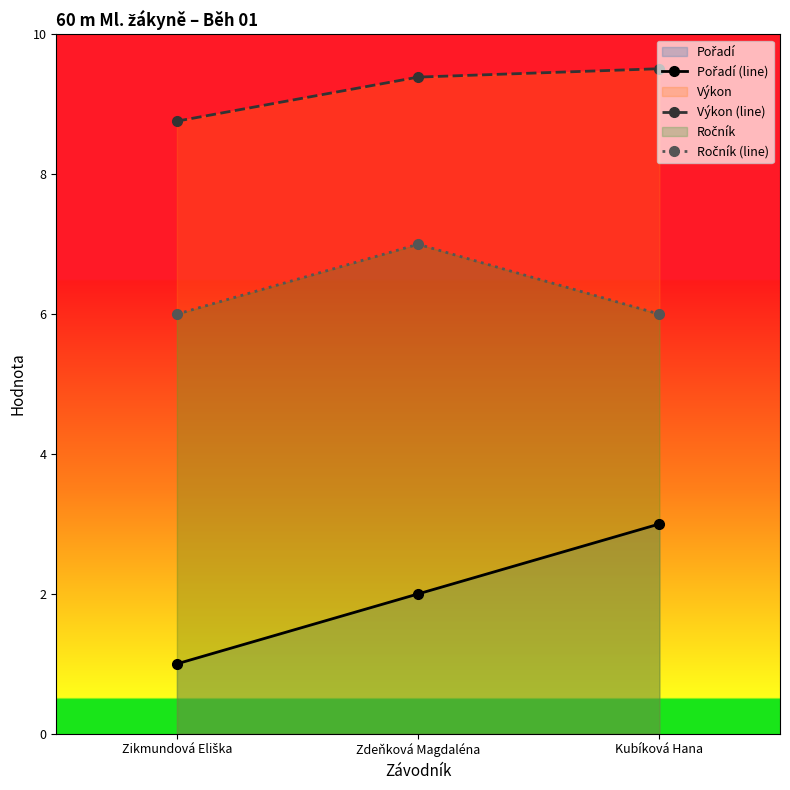

At which category is the sum across all series the highest?

Kubíková Hana